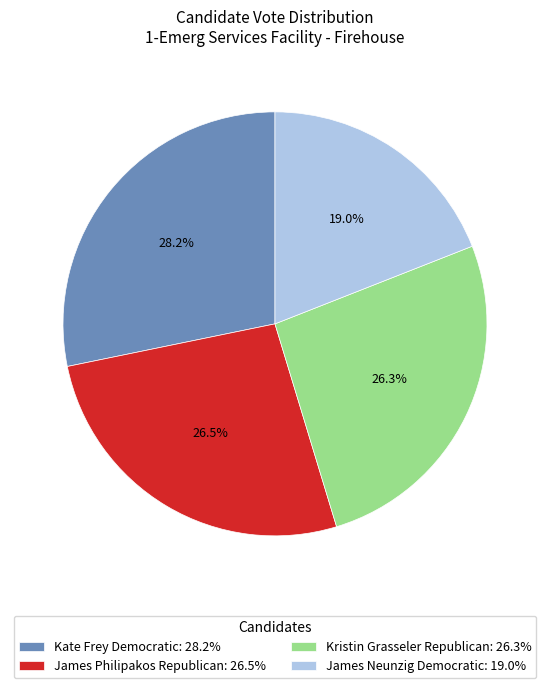

Between James Philipakos Republican: 26.5% and James Neunzig Democratic: 19.0%, which is larger?

James Philipakos Republican: 26.5%